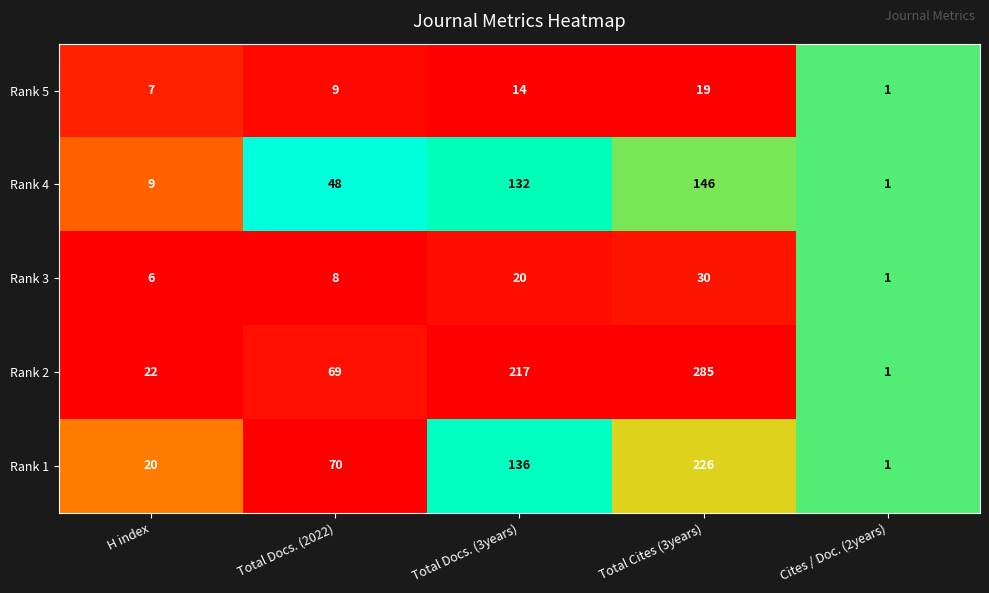

Reading right to left, extract all data points from this chart.

Rank 5: 1	19	14	9	7
Rank 4: 1	146	132	48	9
Rank 3: 1	30	20	8	6
Rank 2: 1	285	217	69	22
Rank 1: 1	226	136	70	20